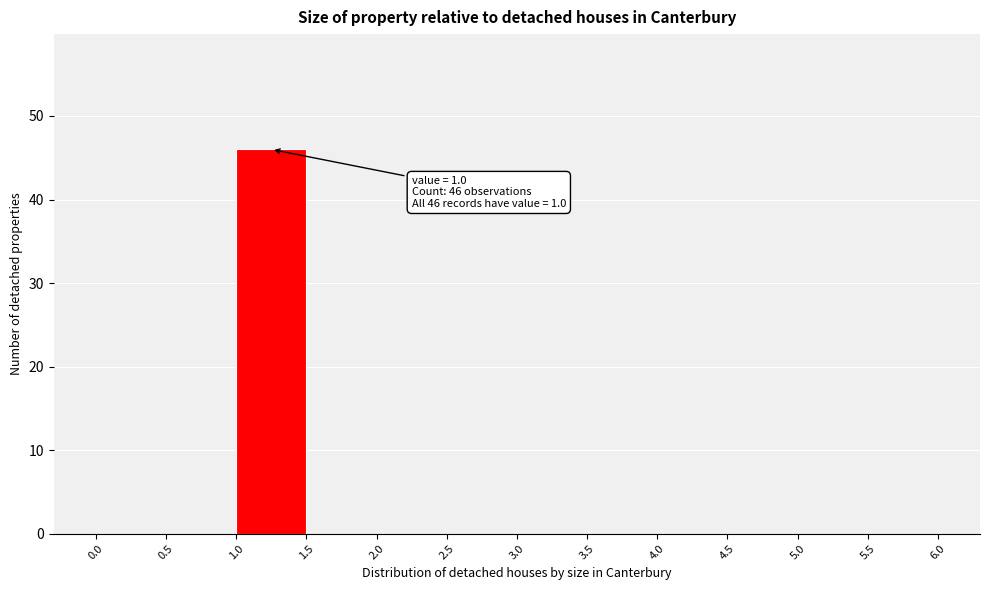

Which range on the x-axis has the tallest bar?

1.0 to 1.5